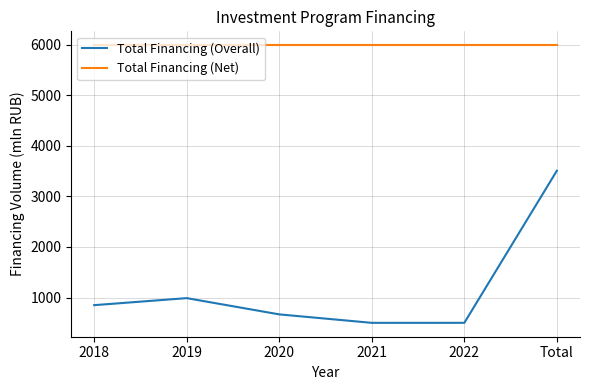

True or false: Total Financing (Net) has a value of 8199.7 at 2020.

False